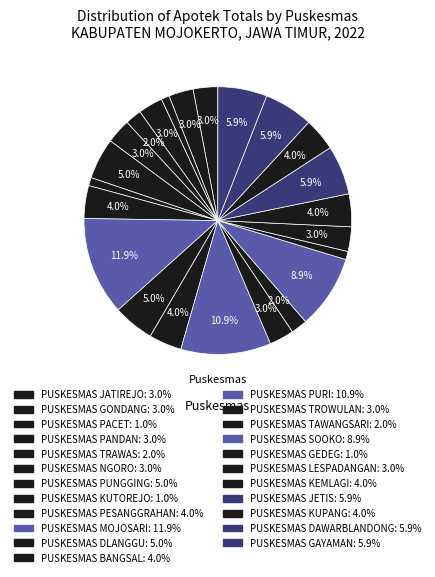

True or false: PUSKESMAS TAWANGSARI accounts for 1% of the total.

False